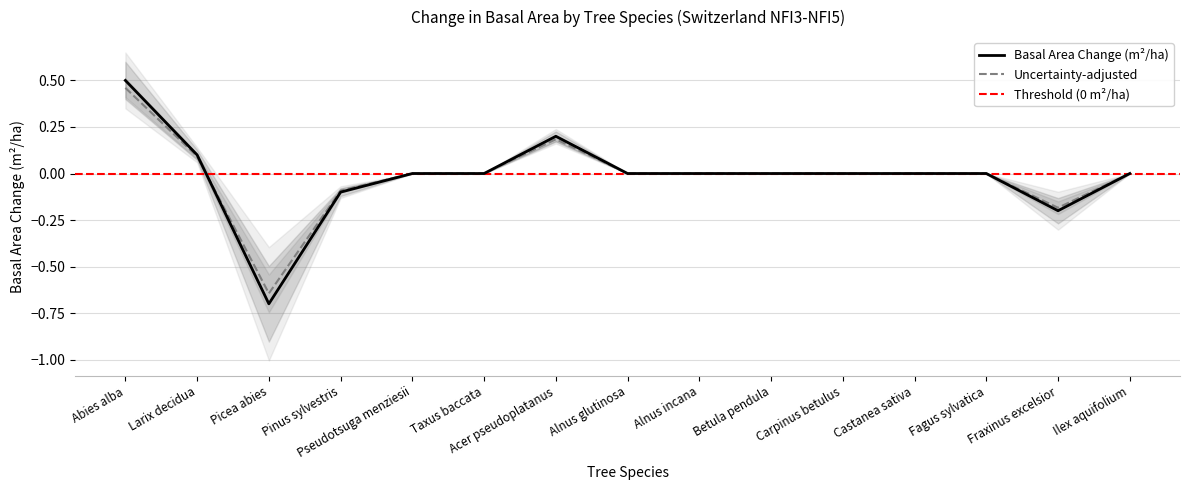

Reading right to left, what are all the values shown in this chart?

0.0	-0.2	0.0	0.0	0.0	0.0	0.0	0.0	0.2	0.0	0.0	-0.1	-0.7	0.1	0.5